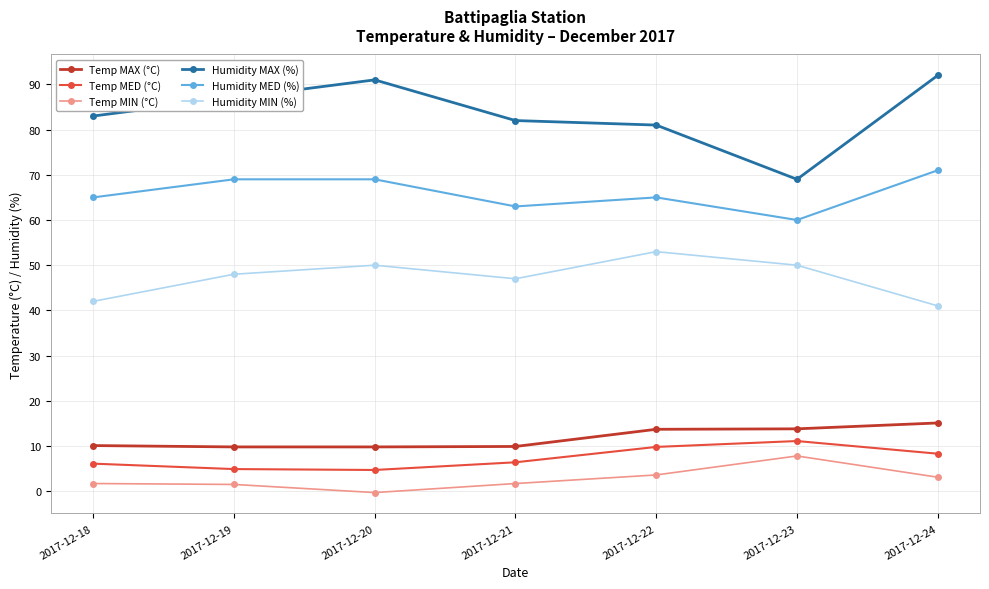

True or false: Humidity MIN (%) and Humidity MED (%) cross at least once.

False